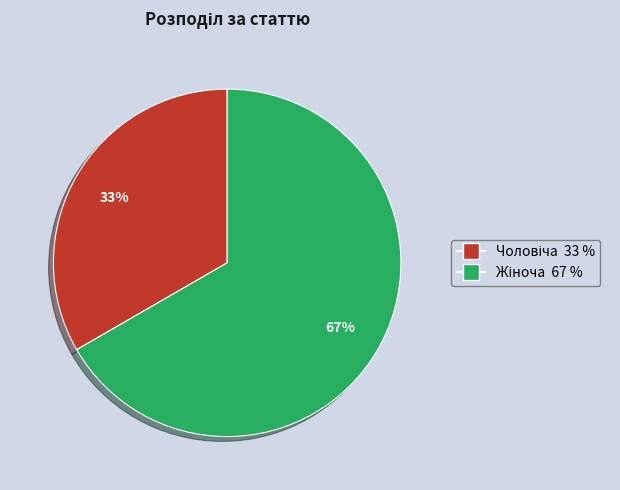

To the nearest percent, what is the average slice percentage?

50%